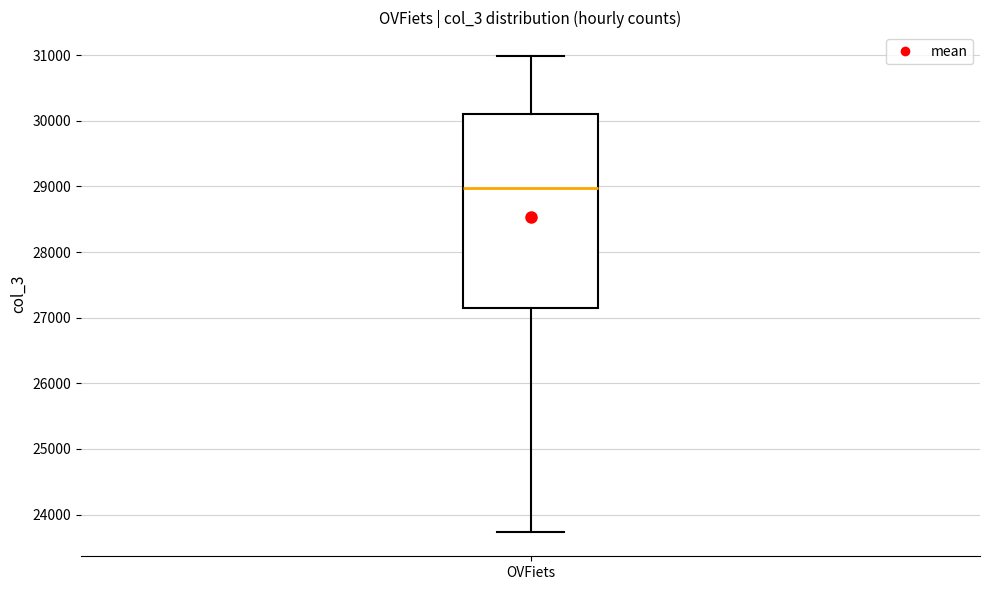

Read this box plot against the y-axis: the position of the median line, the range covered by the box, and the ends of both whiskers. The values are not printed on the chart, so give them approximately, as read against the axis.

median 29000, box 27100 to 30100, whiskers 23700 to 31000